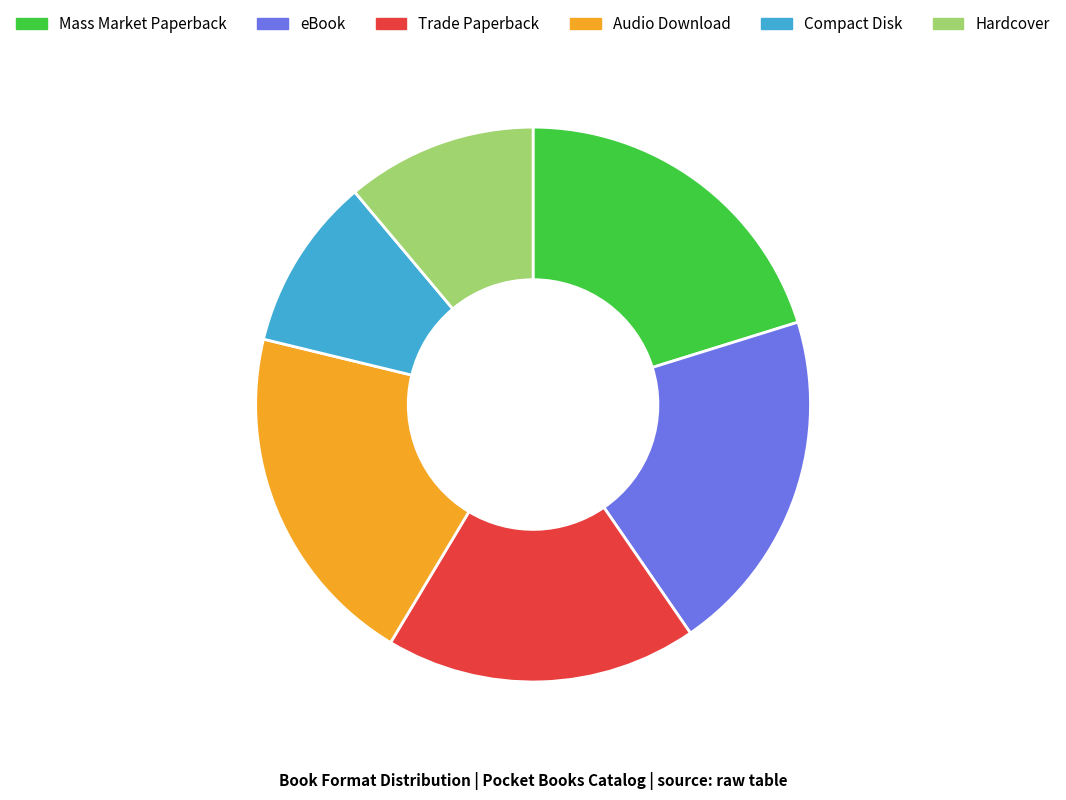

Do Hardcover and eBook together represent more than half of the pie?

No